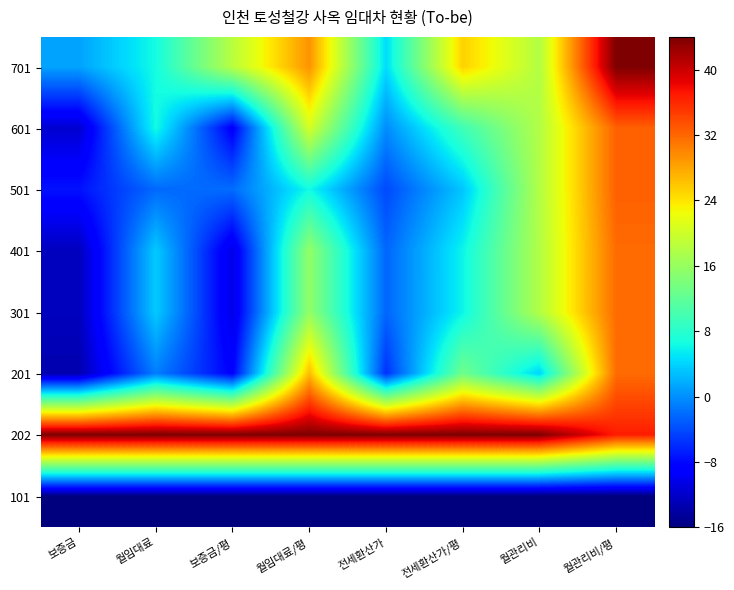

What is the difference between the highest and lowest values at 월관리비?

60.0